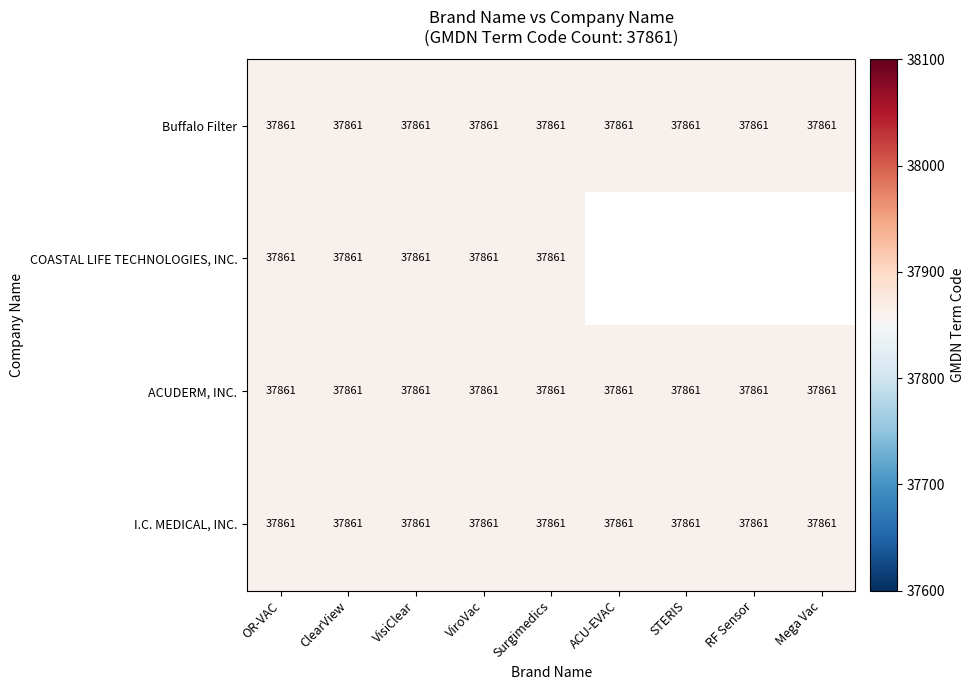

What is the total value across all series at ACU-EVAC?

113583